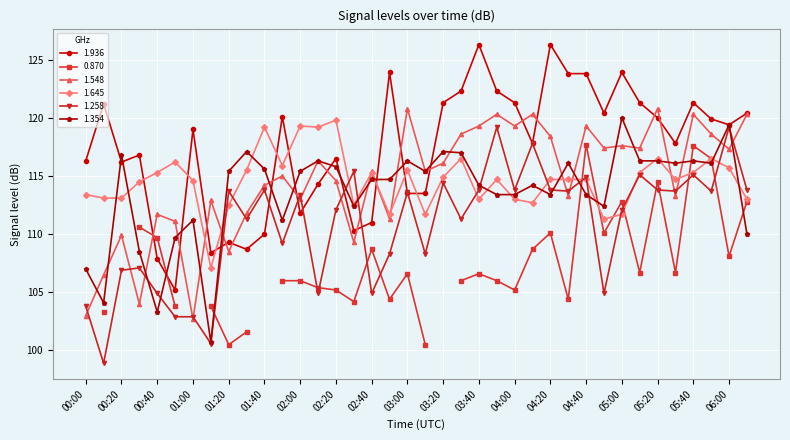

Which category has the lowest value across all series?

00:10